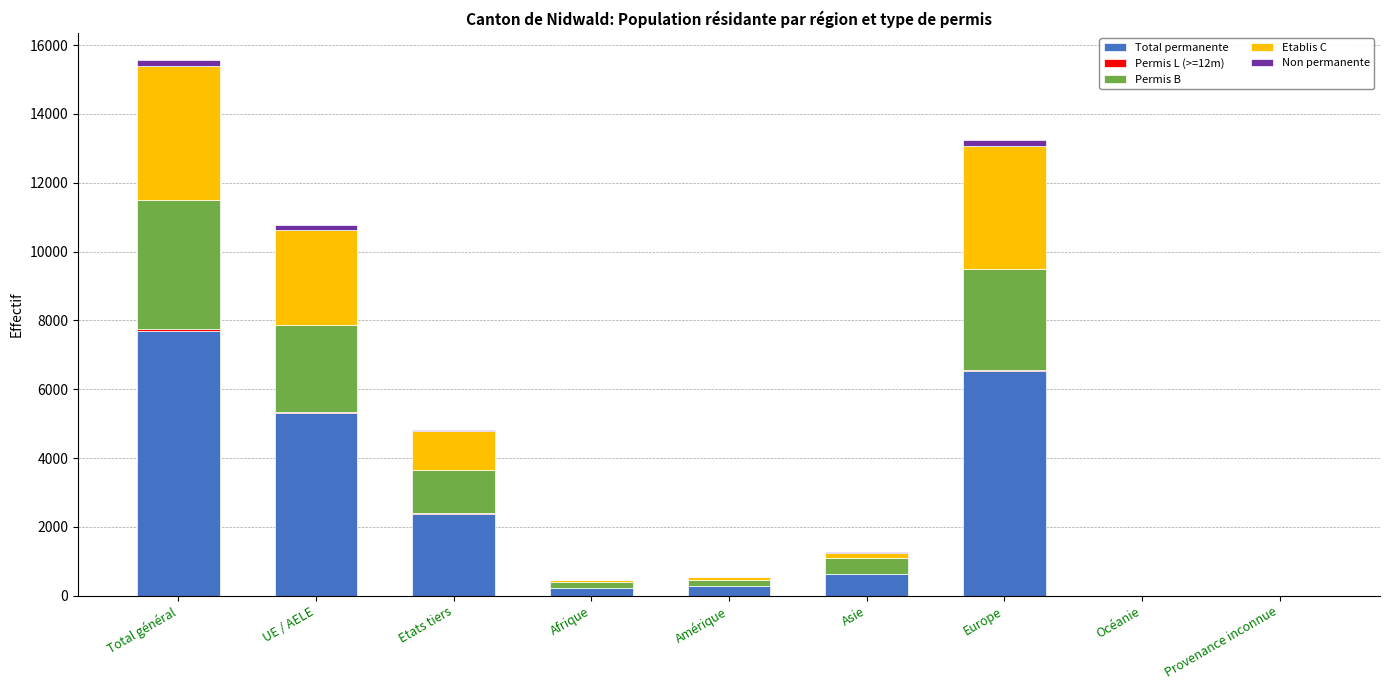

At which category is the sum across all series the highest?

Total général